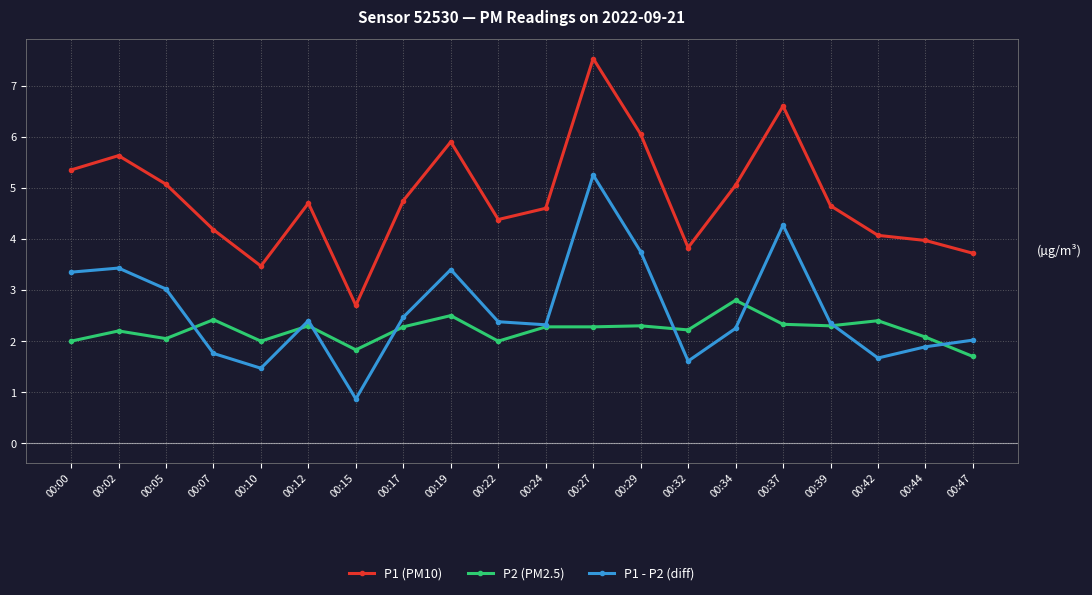

Which series has the largest total across all categories?

P1 (PM10)